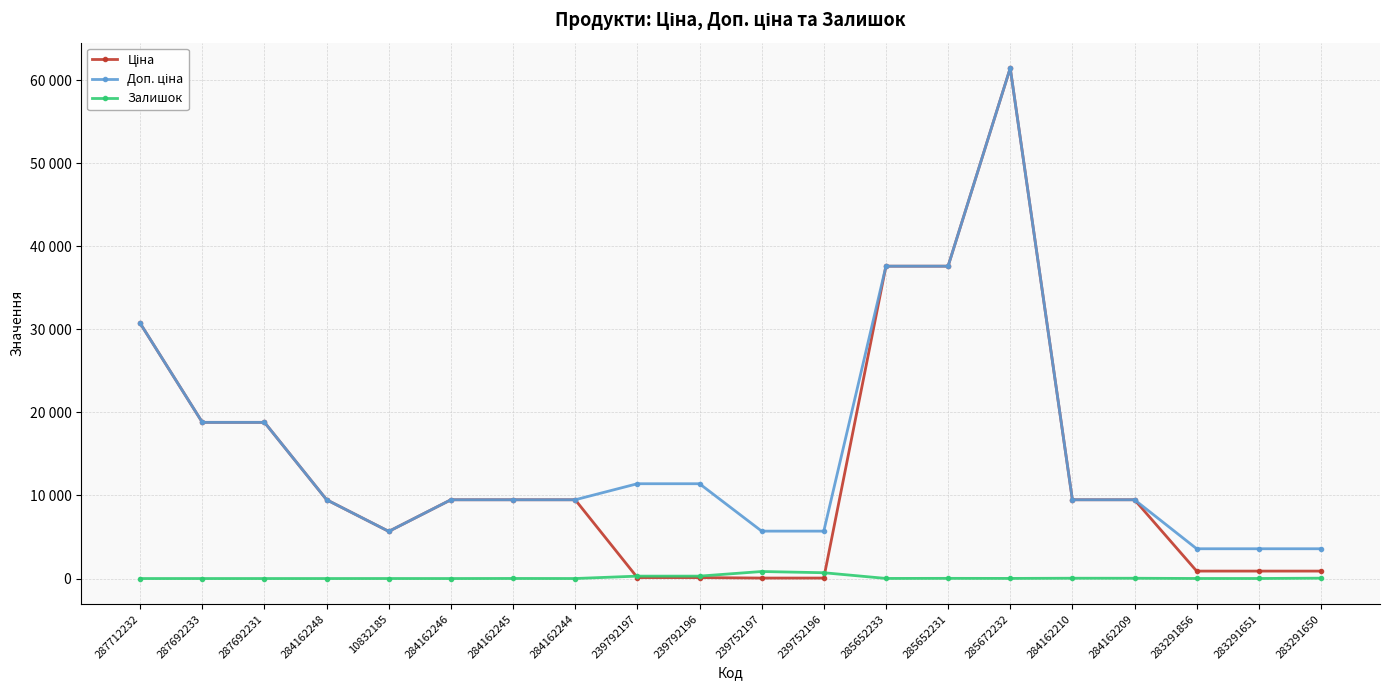

Does the chart have visible grid lines?

Yes